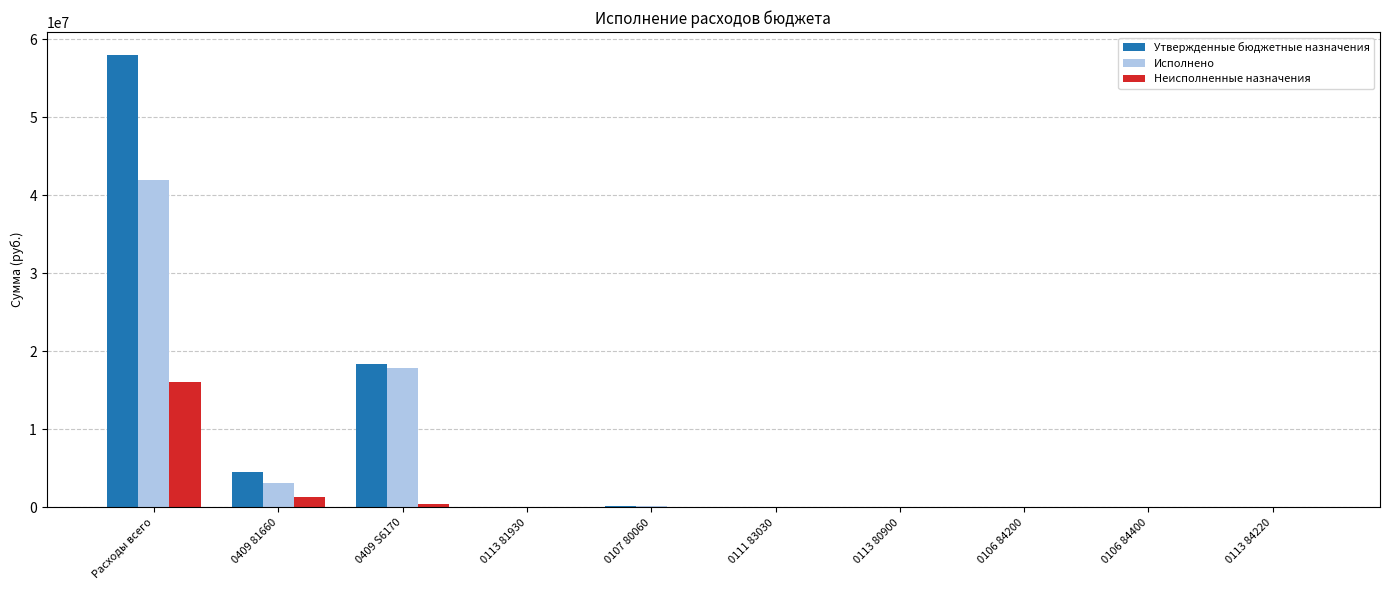

What is the sum of all Исполнено values?

63154538.9